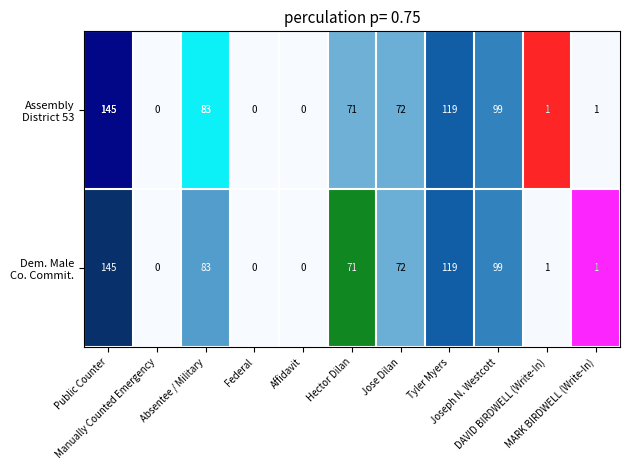

What is the maximum value shown in the chart?

145